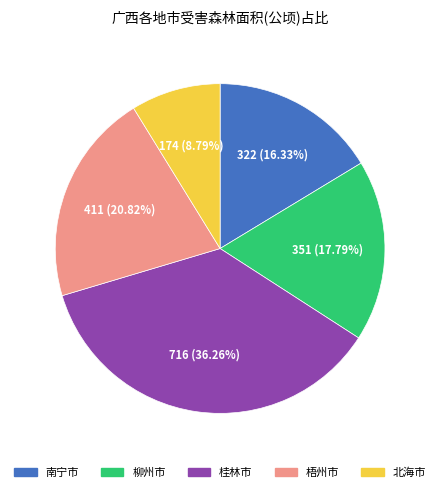

To the nearest percent, what is the combined percentage of 北海市 and 南宁市?

25%